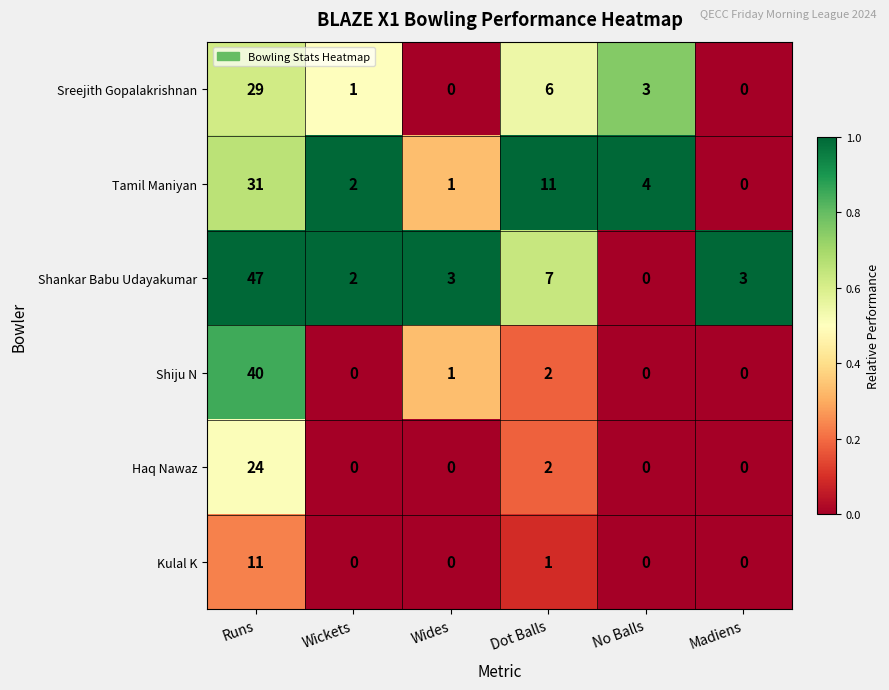

Which series has the widest spread of values?

Shankar Babu Udayakumar